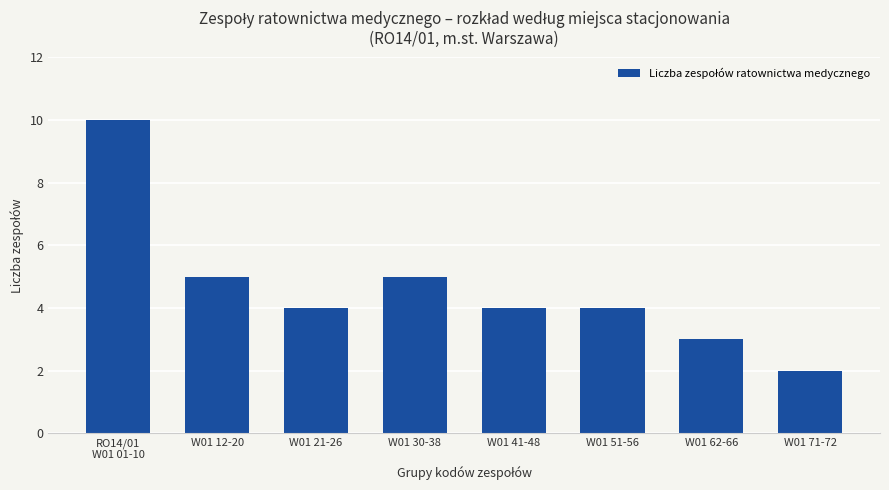

Which category has the highest value across all series?

RO14/01
W01 01-10